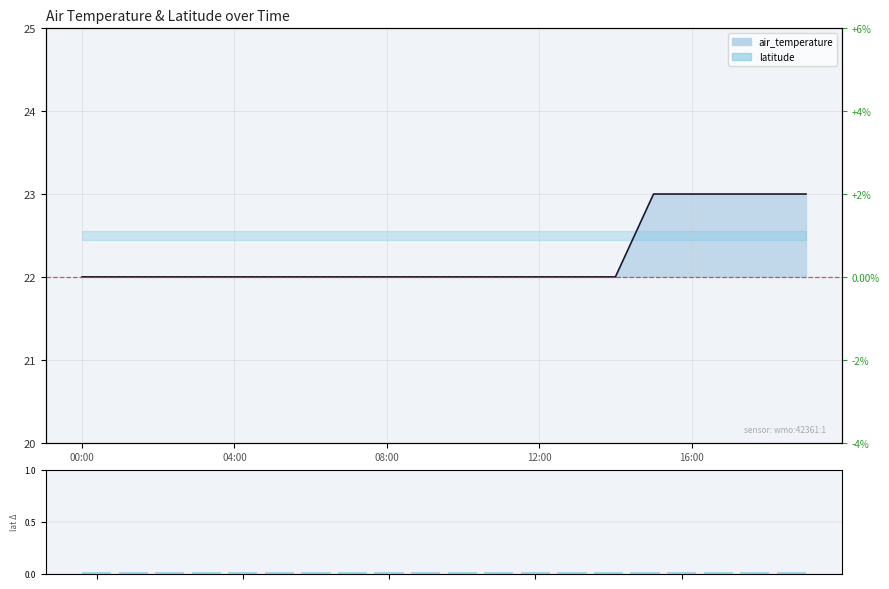

Where is the data nearest to the value 22?

00:00